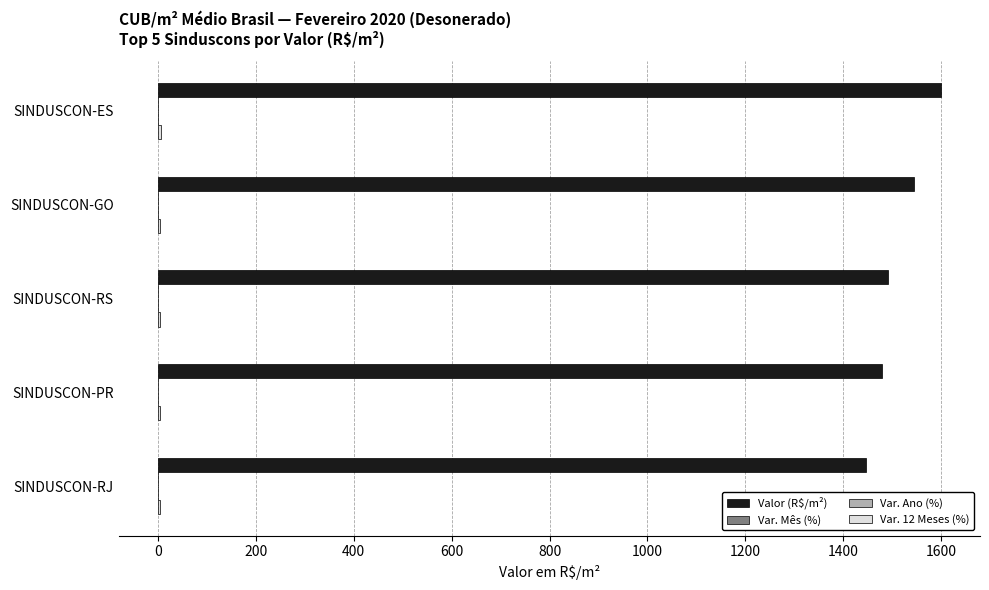

True or false: Valor (R$/m²) has a value of 2793.9 at SINDUSCON-ES.

False